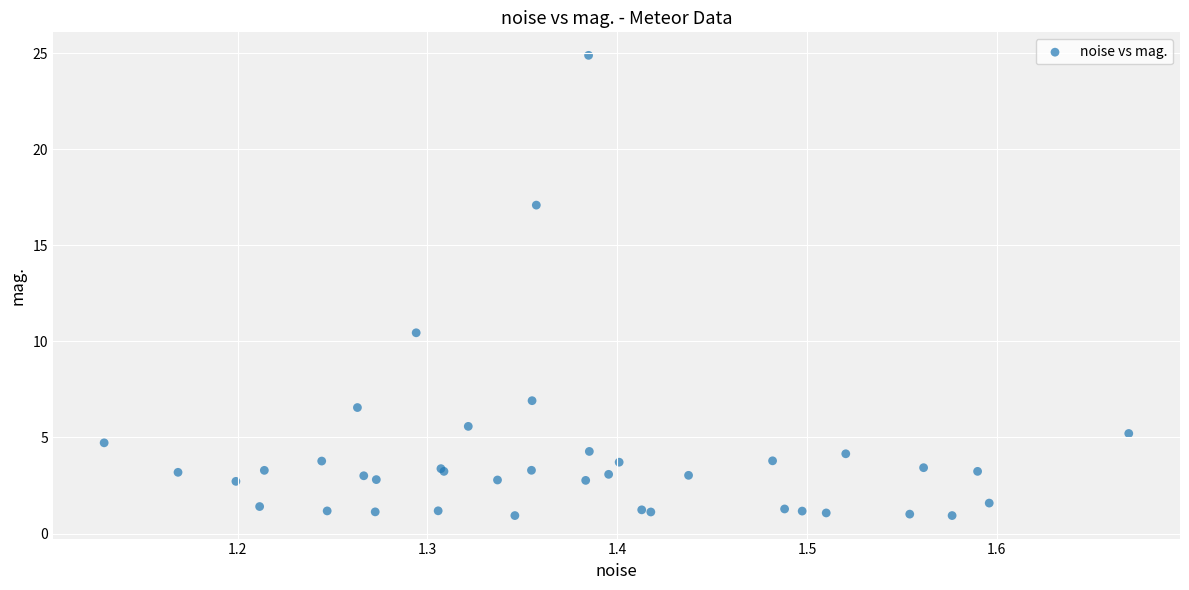

What Y value in the scatter plot is closest to 12?

10.4